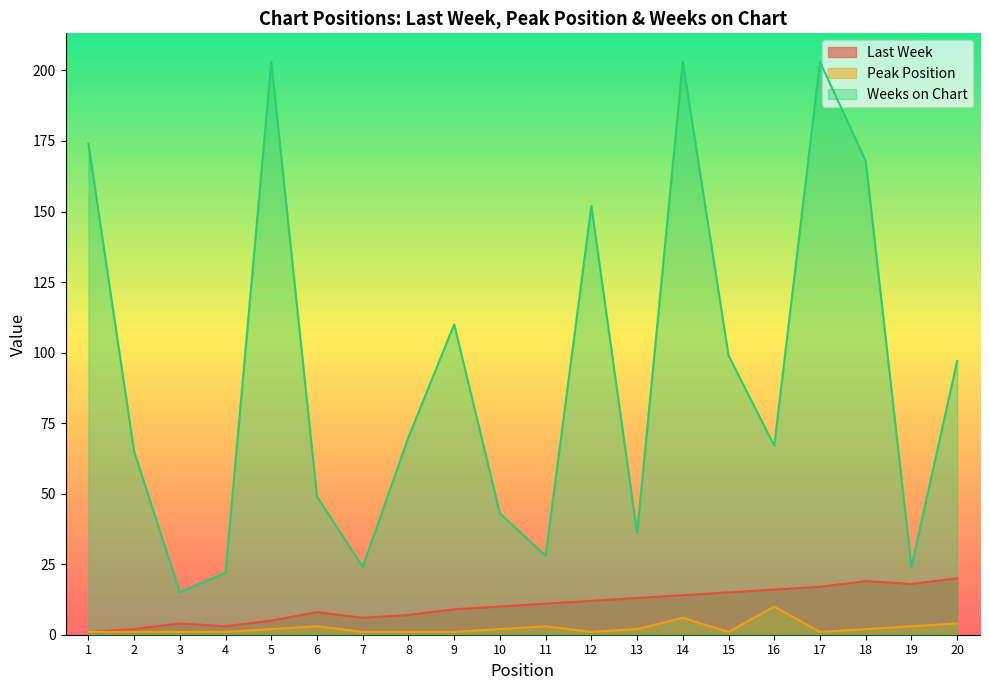

True or false: Last Week and Peak Position cross at least once.

False